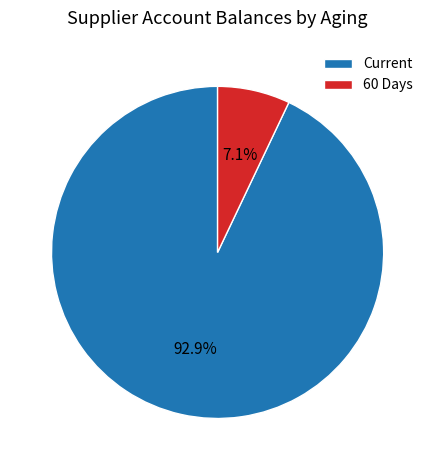

Which category has the smallest portion of the pie?

60 Days